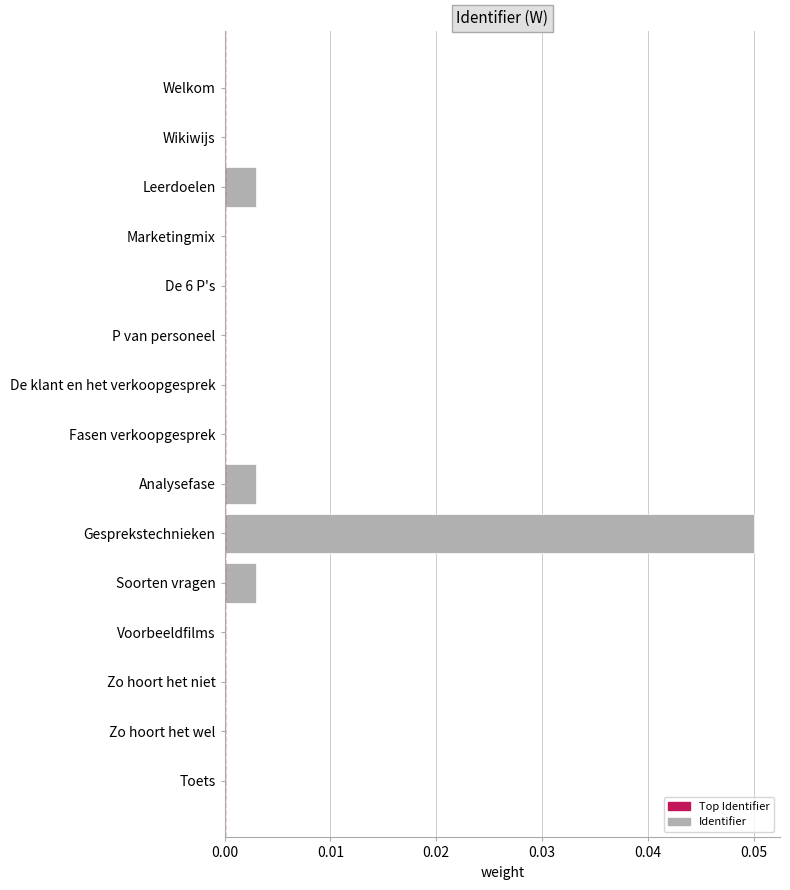

Are the bars horizontal?

Yes